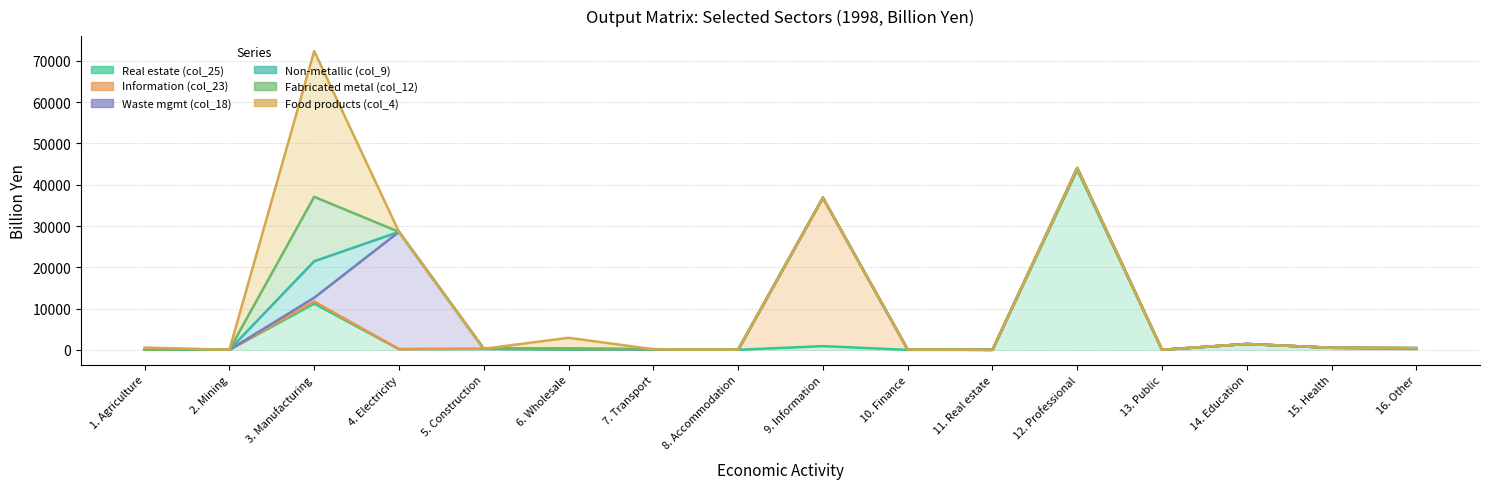

Which series has the widest spread of values?

Real estate (col_25)